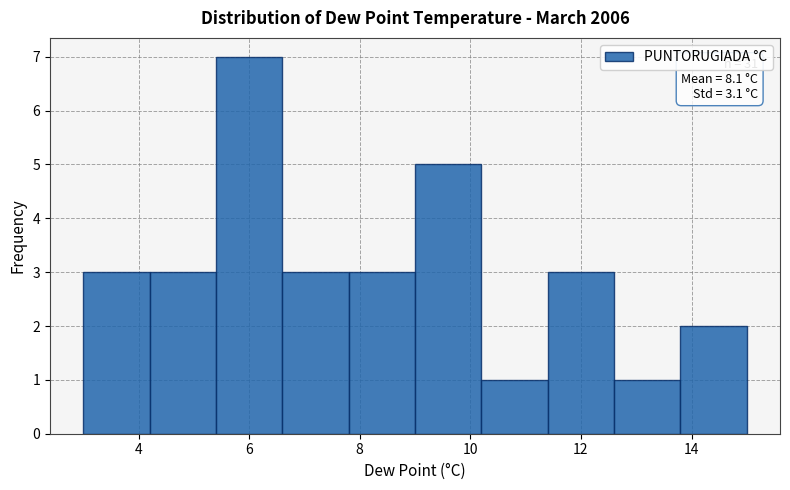

Over which range of the x-axis is the bar tallest?

5.4 to 6.6